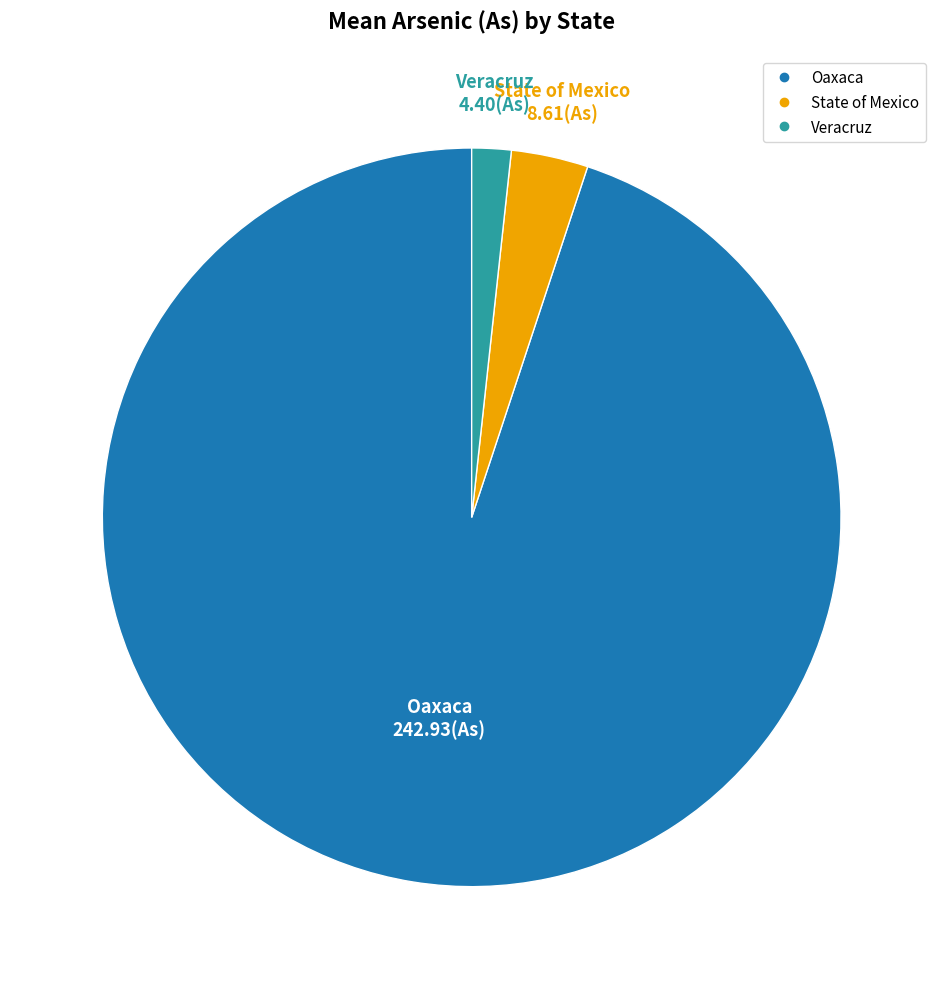

Does any single category account for the majority?

Yes